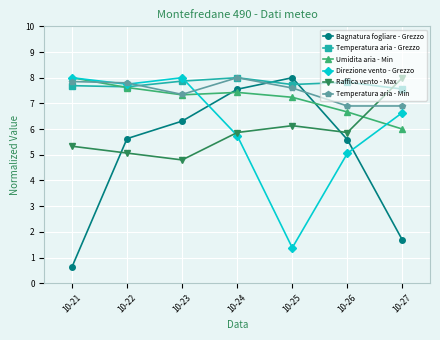

What is the minimum value shown in the chart?

0.6